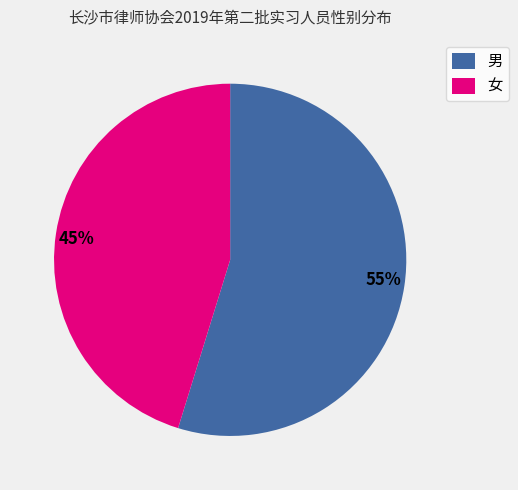

Which slice is the smallest?

女